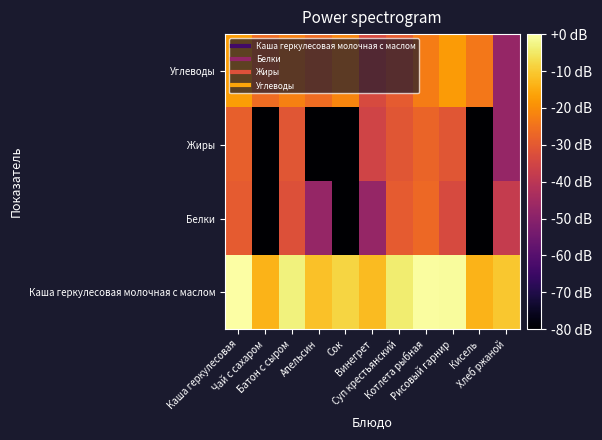

Count the number of data series in this chart.

4